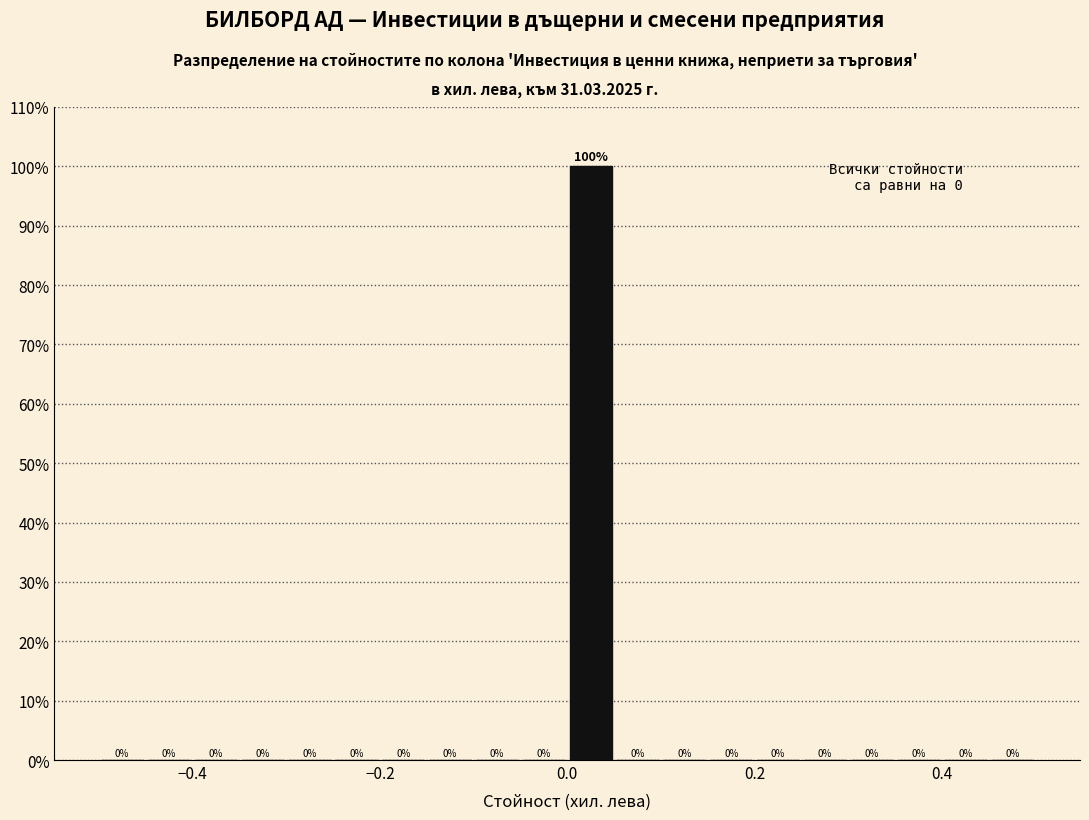

Read against the x-axis, roughly where is the centre of the tallest bar?

0.02